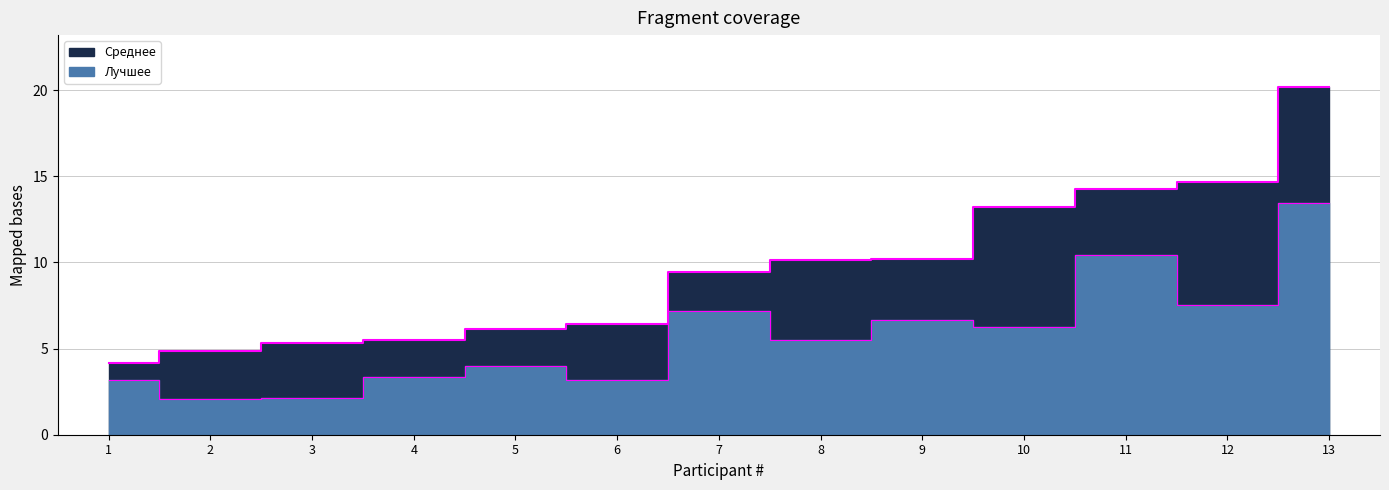

How many series are shown in this chart?

2